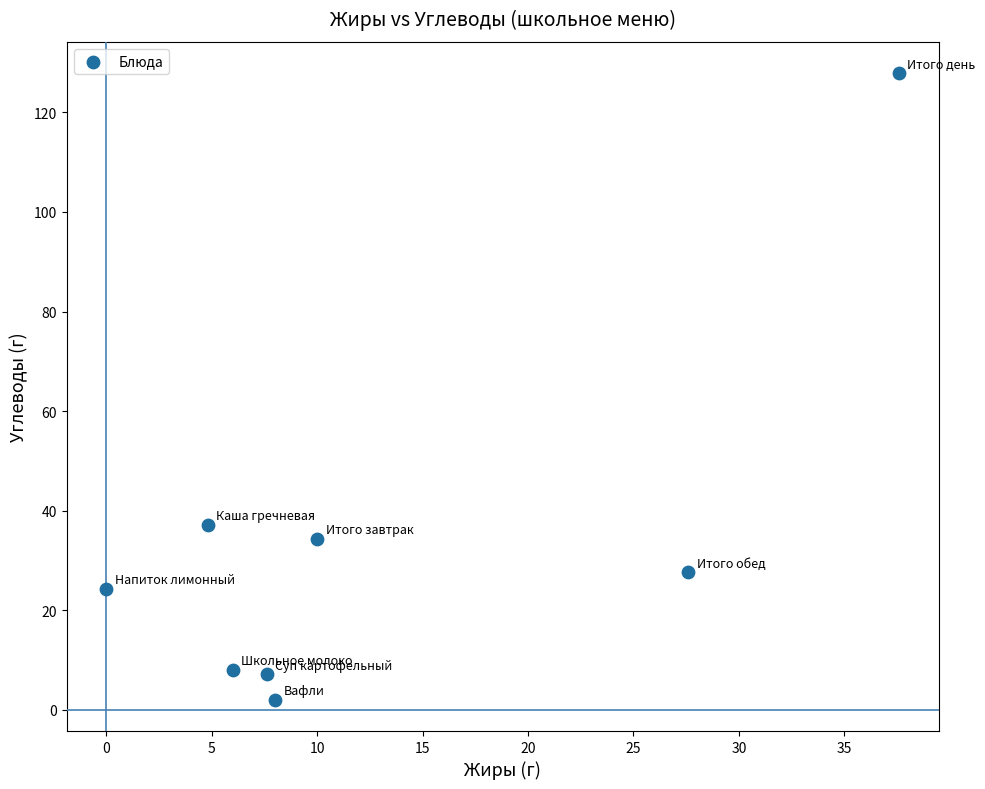

What Y value in the scatter plot is closest to 64?

37.1